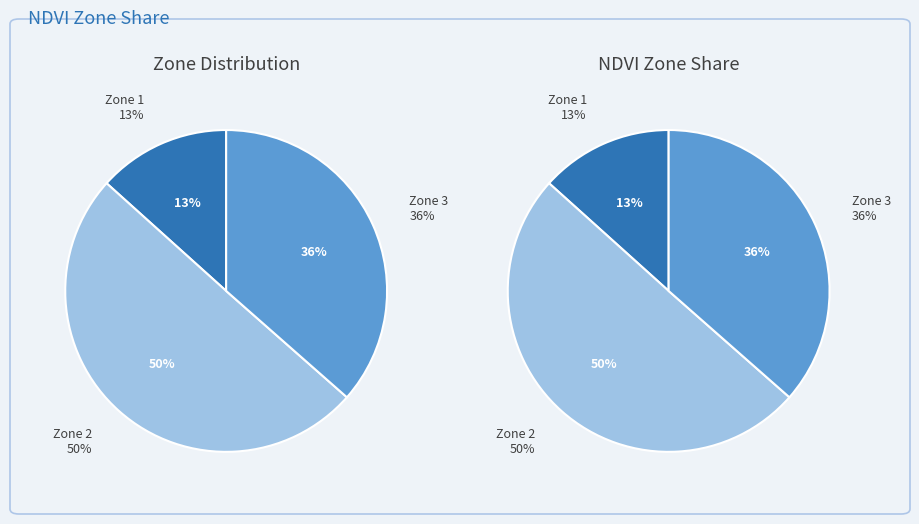

How much of the chart is everything except Zone 1?

86.7%